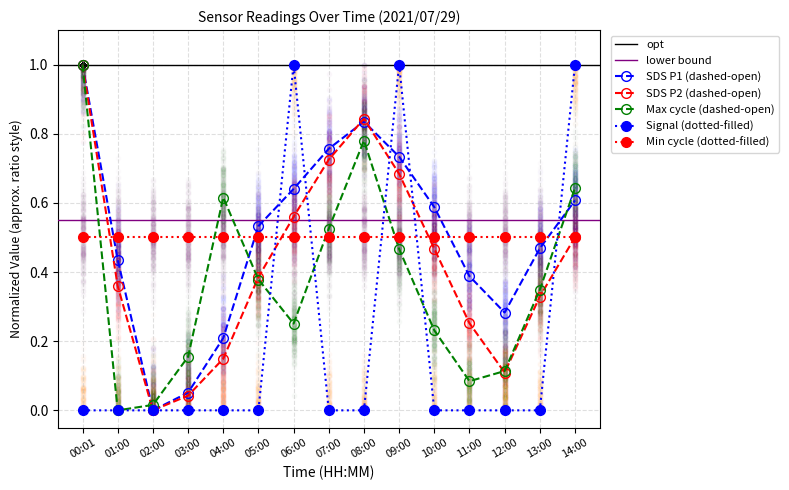

Is the value of Signal at 12:00 greater than the value of SDS_P1 at 14:00?

No